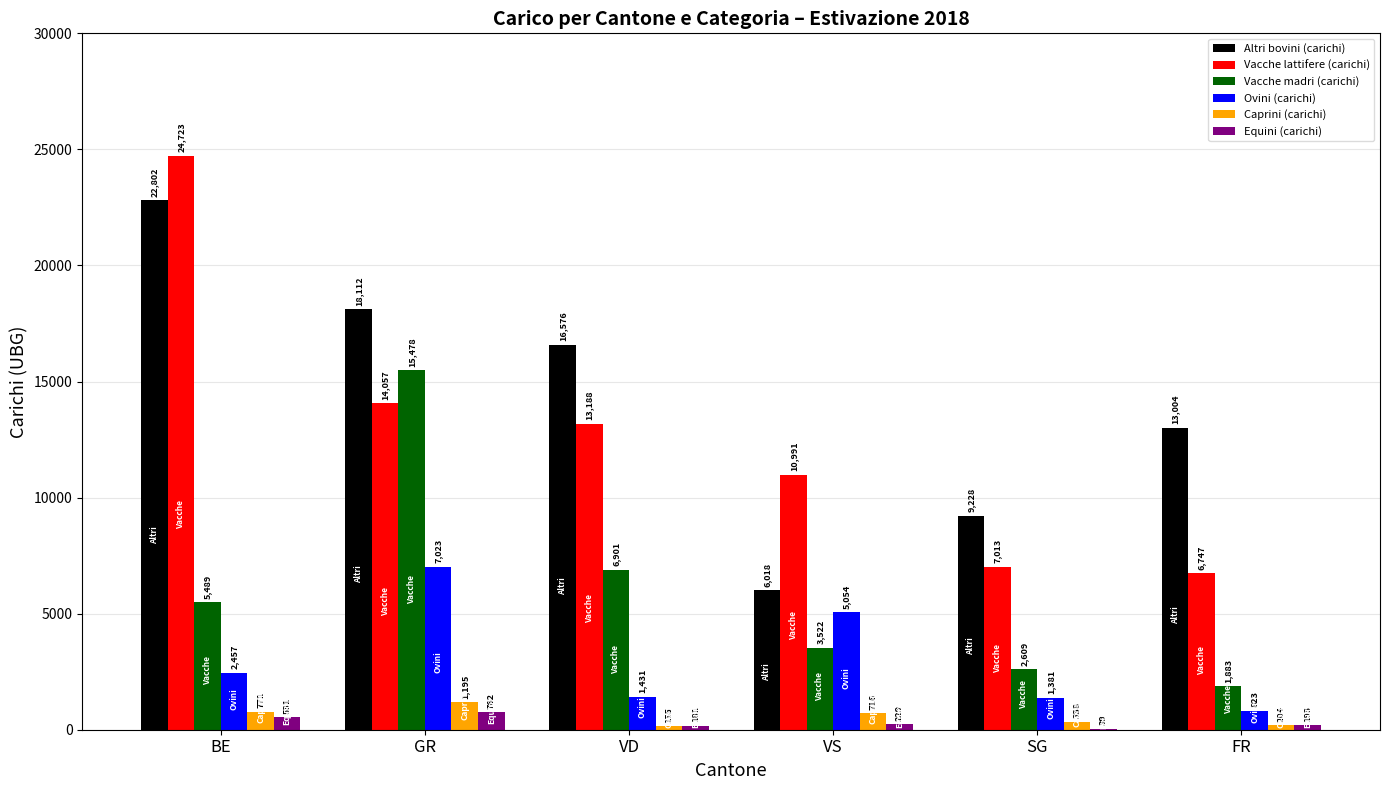

At which category does the chart reach its peak across all series?

BE